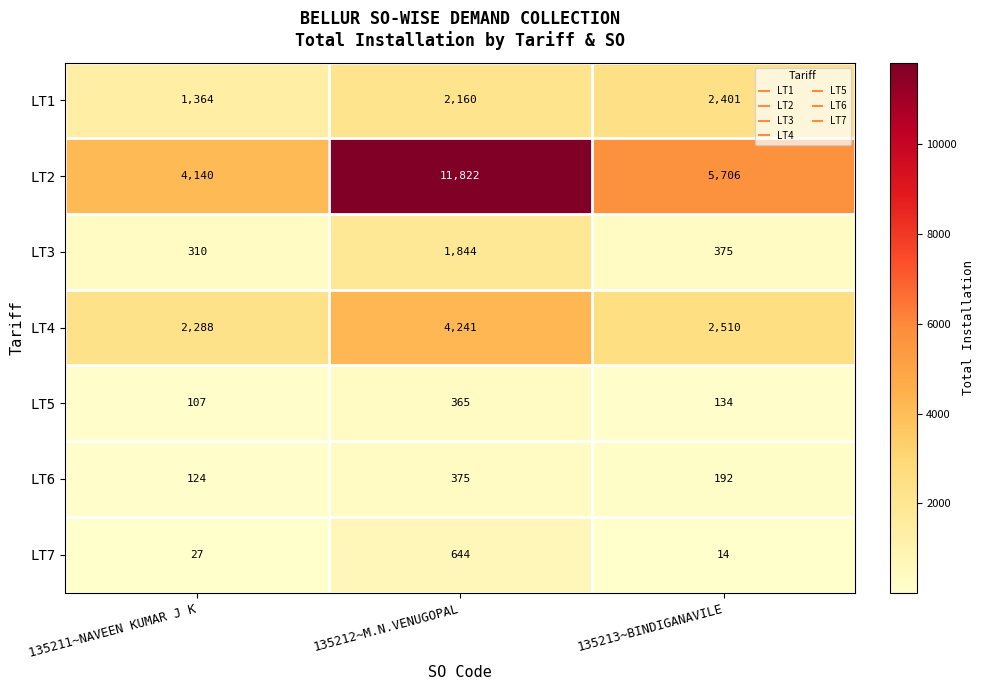

At which label does LT2 reach its minimum?

135211~NAVEEN KUMAR J K